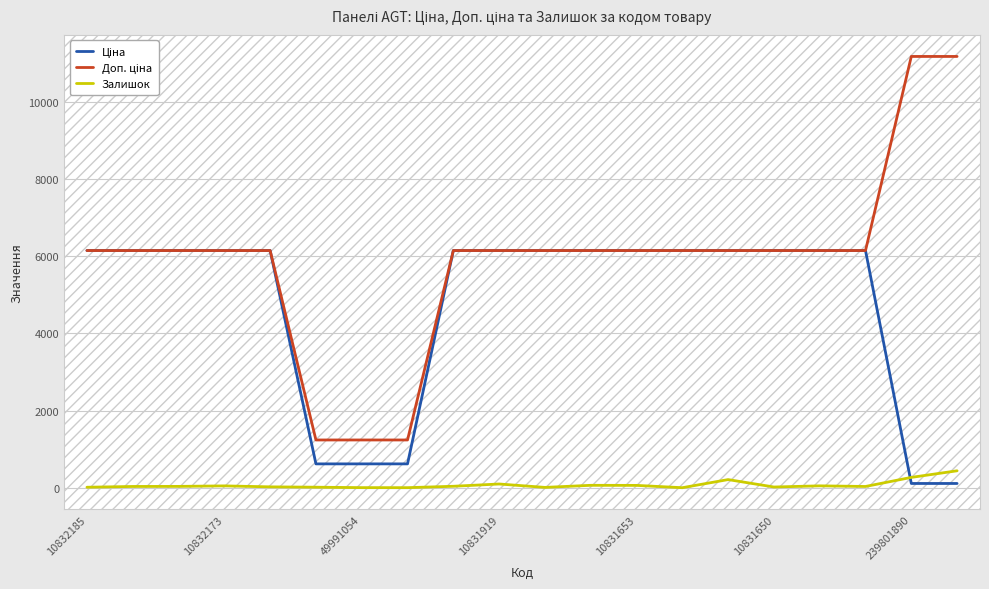

What is the greatest value displayed?

11169.0